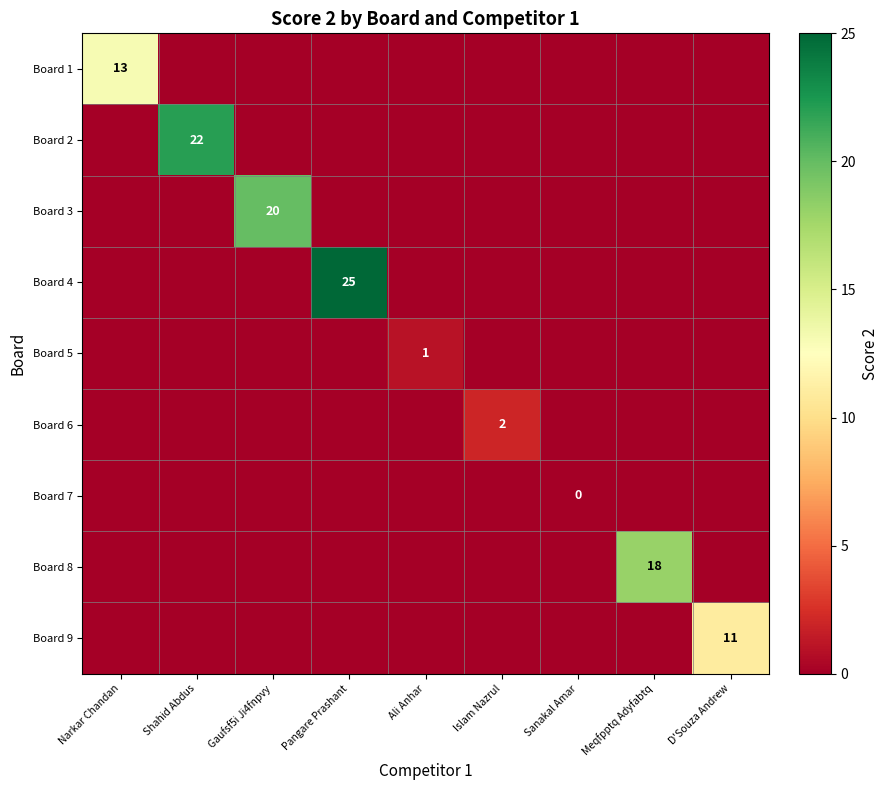

The value of Board 6 at Islam Nazrul is 2. True or false?

True